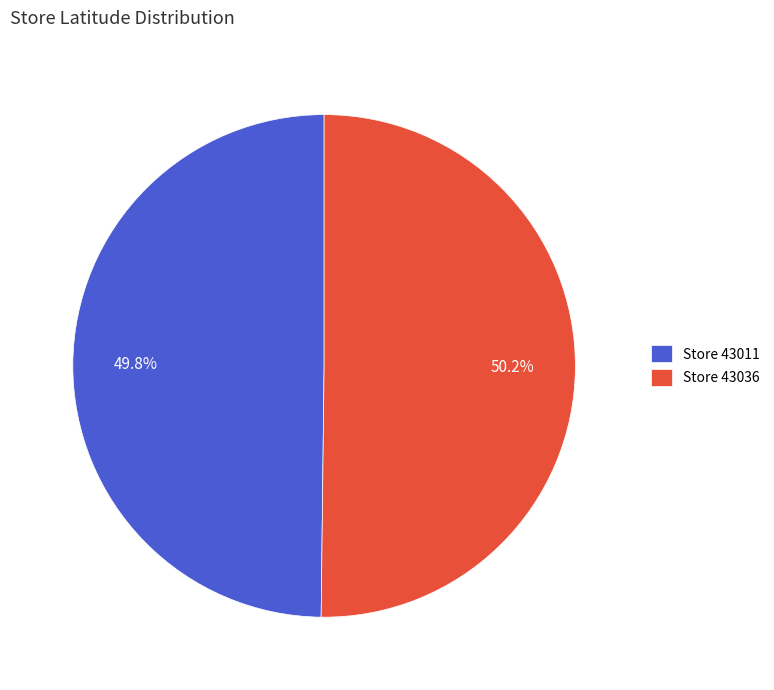

What is the ratio of the value at Store 43011 to the value at Store 43036?

1.0